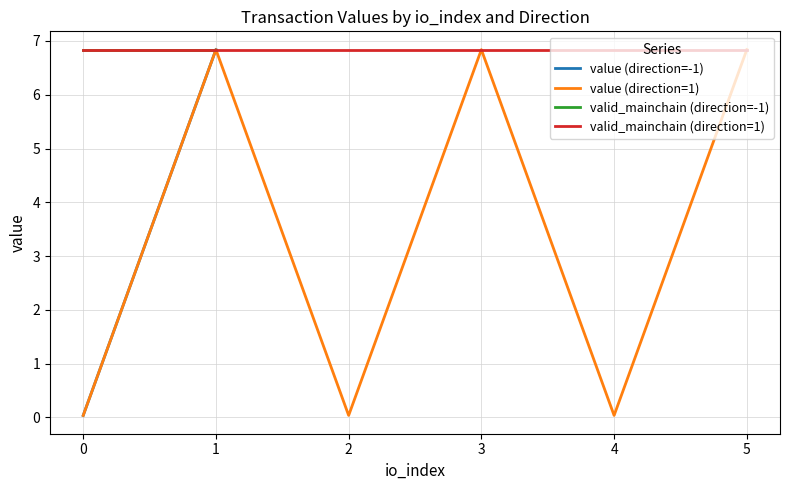

What is the highest value of the valid_mainchain (direction=1) series?

6.8